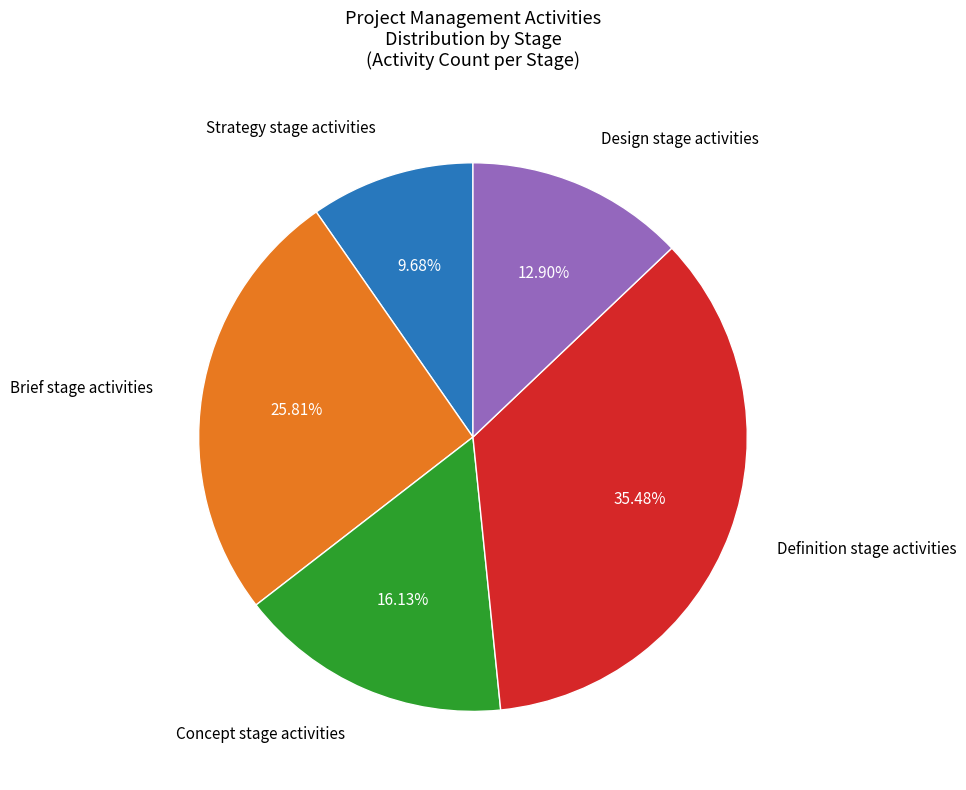

Is there any slice that represents more than half of the pie?

No